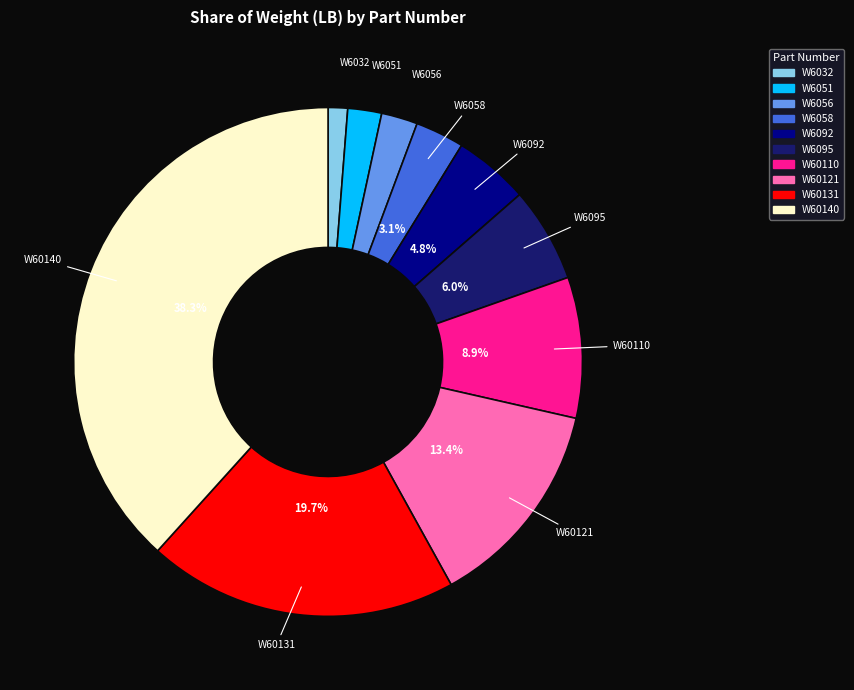

Combined, what portion of the pie is W6092 and W6058?

7.9%